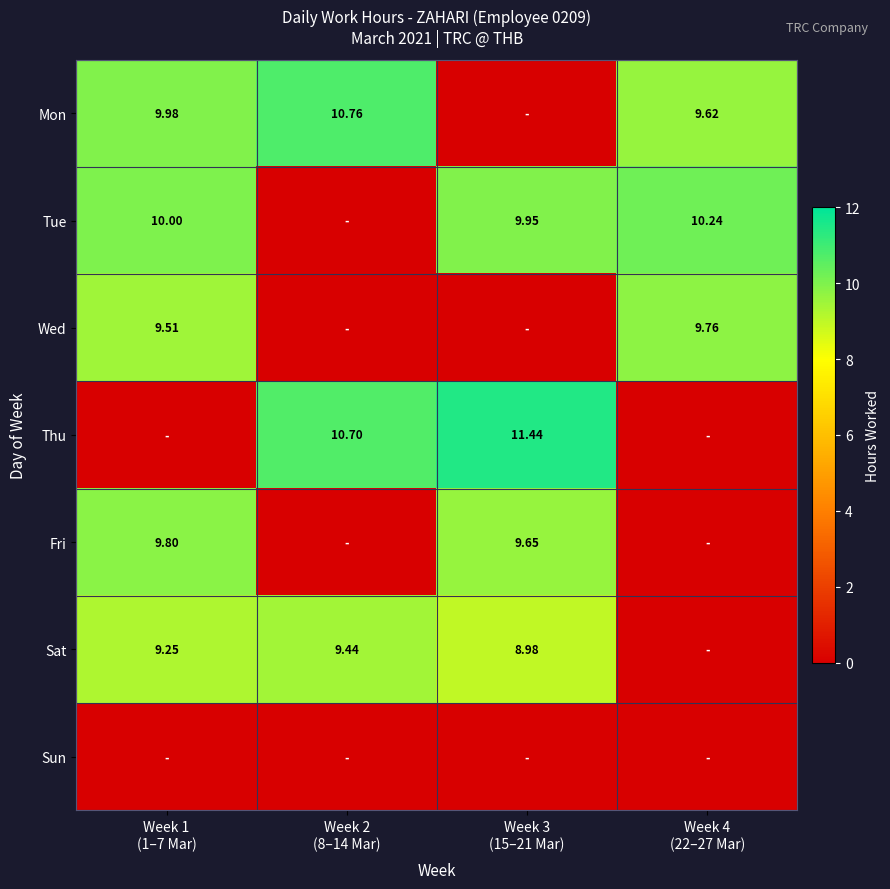

Between Week 1
(1–7 Mar) and Week 2
(8–14 Mar), which is larger?

Week 2
(8–14 Mar)